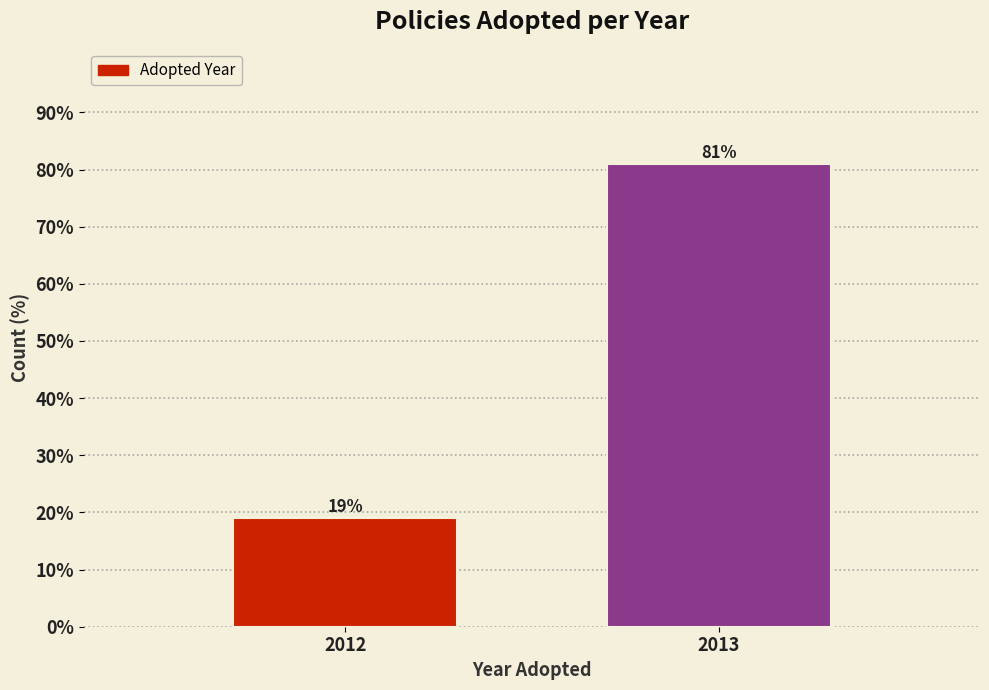

Reading right to left, transcribe all the data shown in this chart.

81.0	19.0